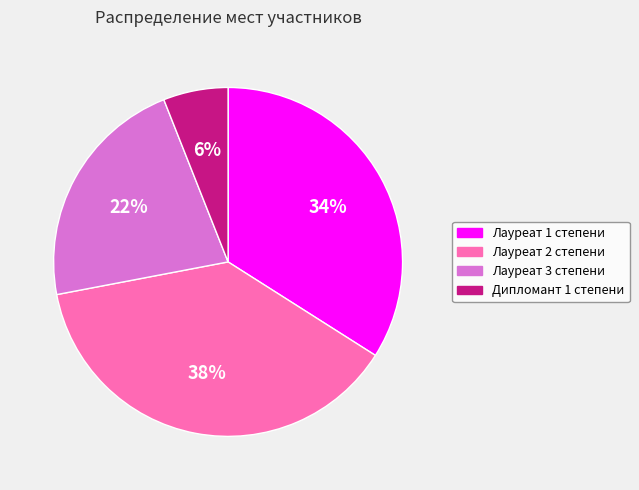

Do Лауреат 2 степени and Лауреат 3 степени together represent more than half of the pie?

Yes